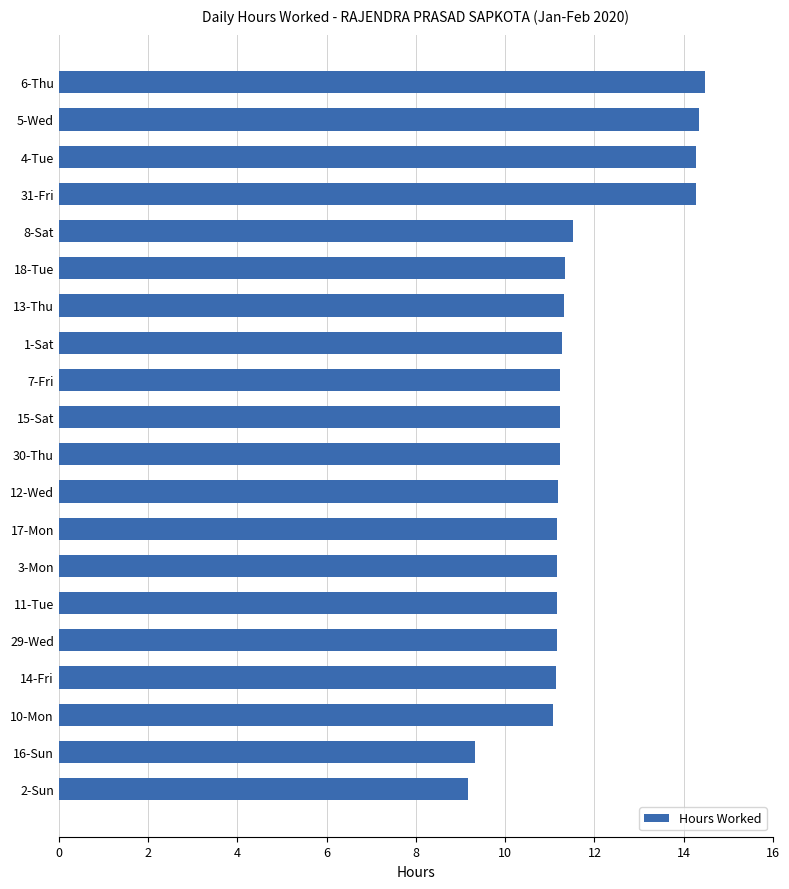

What is the change in value from 16-Sun to 8-Sat?

+2.2